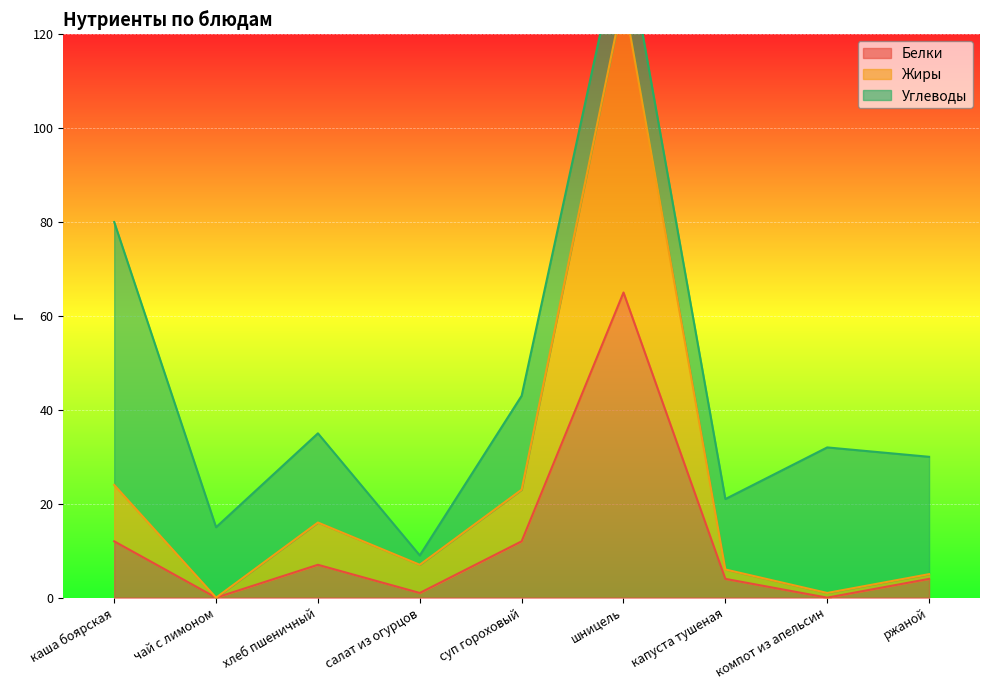

How many categories are shown in the chart?

9